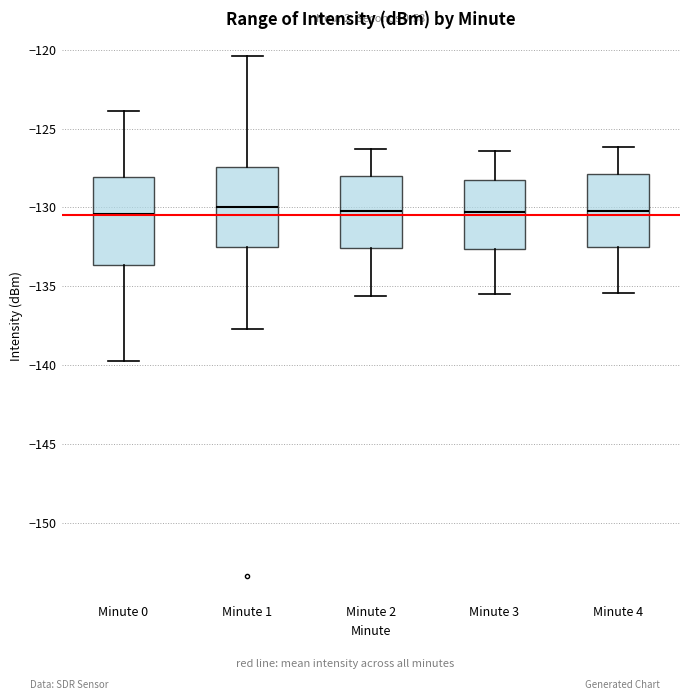

Where is the lower edge of the box for Minute 3 on the y-axis? The values are not printed on the chart, so give them approximately, as read against the axis.

-132.5